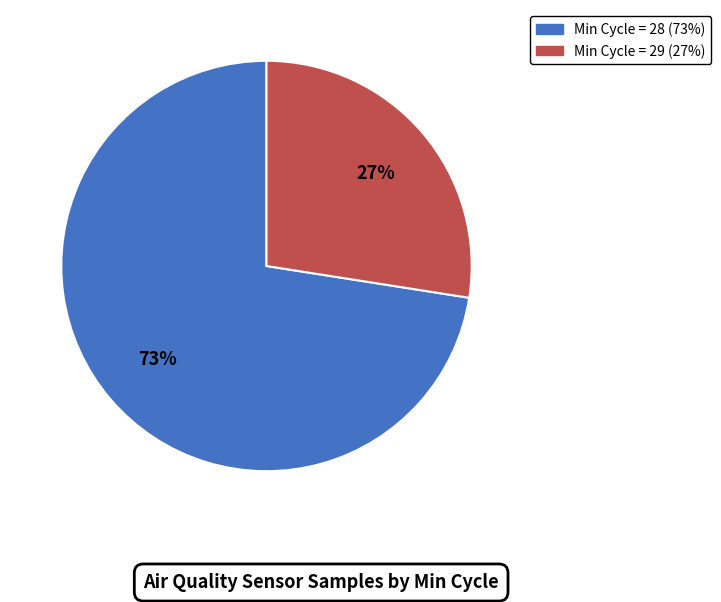

Does any single category account for the majority?

Yes